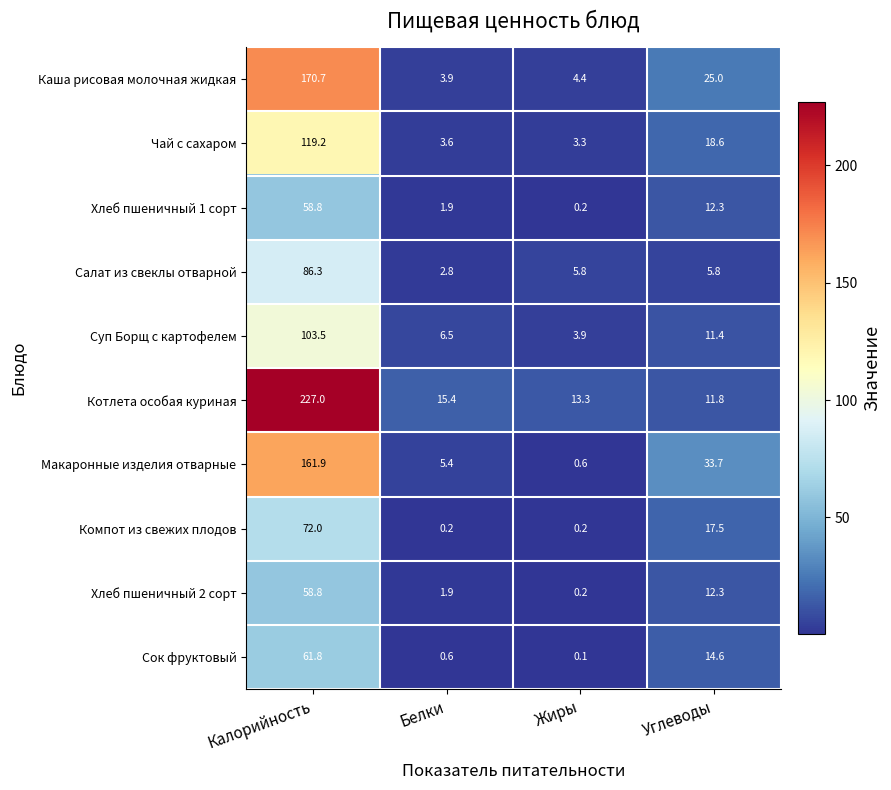

How many distinct data groups are displayed?

10